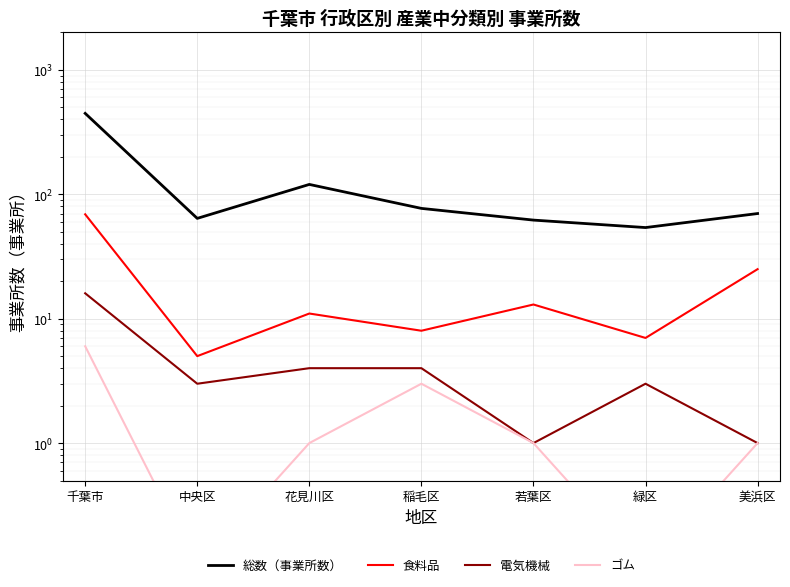

True or false: 食料品 and 電気機械 cross at least once.

False